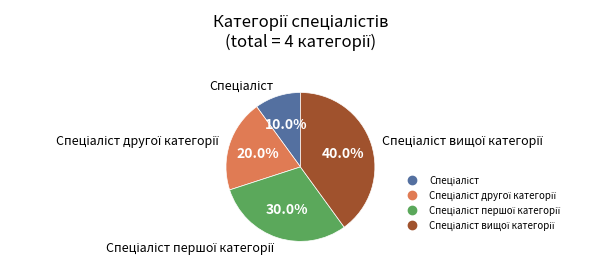

Does any single category account for the majority?

No